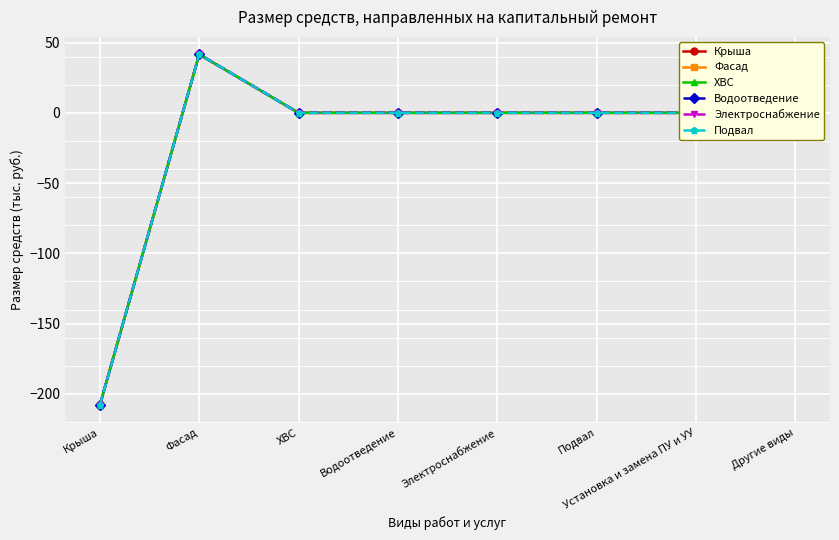

Does the chart have visible grid lines?

Yes